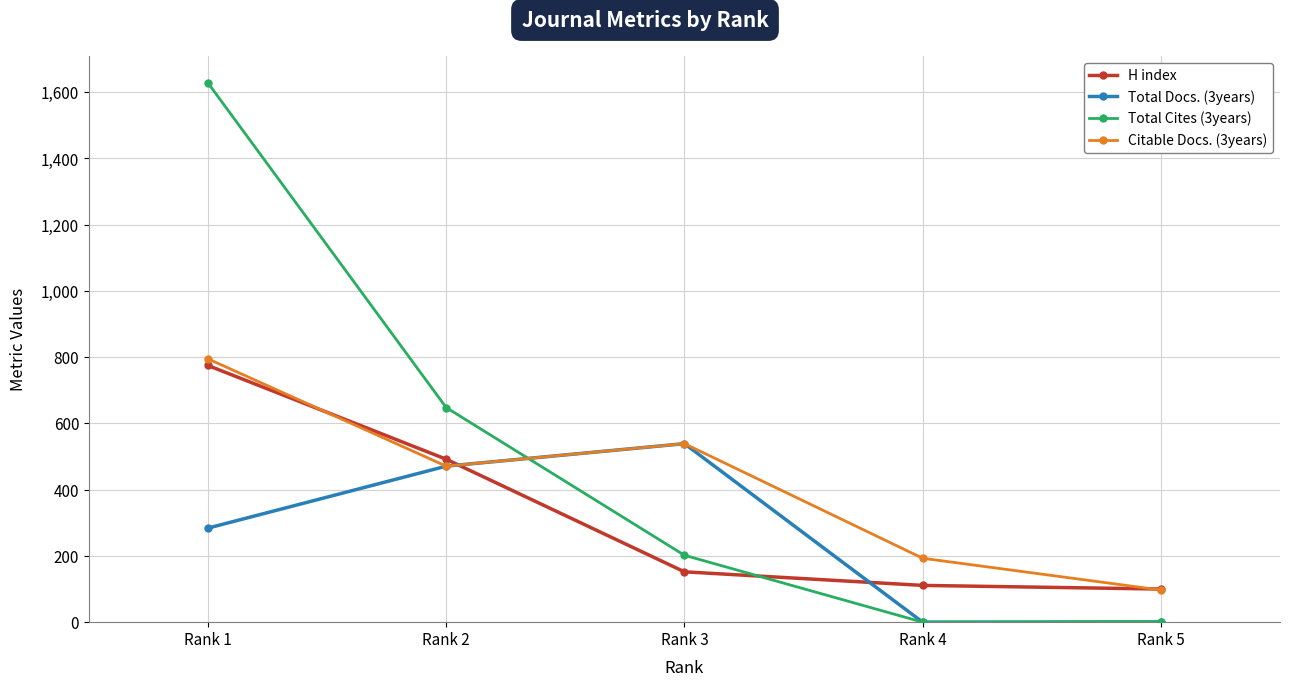

True or false: Citable Docs. (3years) and Total Cites (3years) intersect in this chart.

True